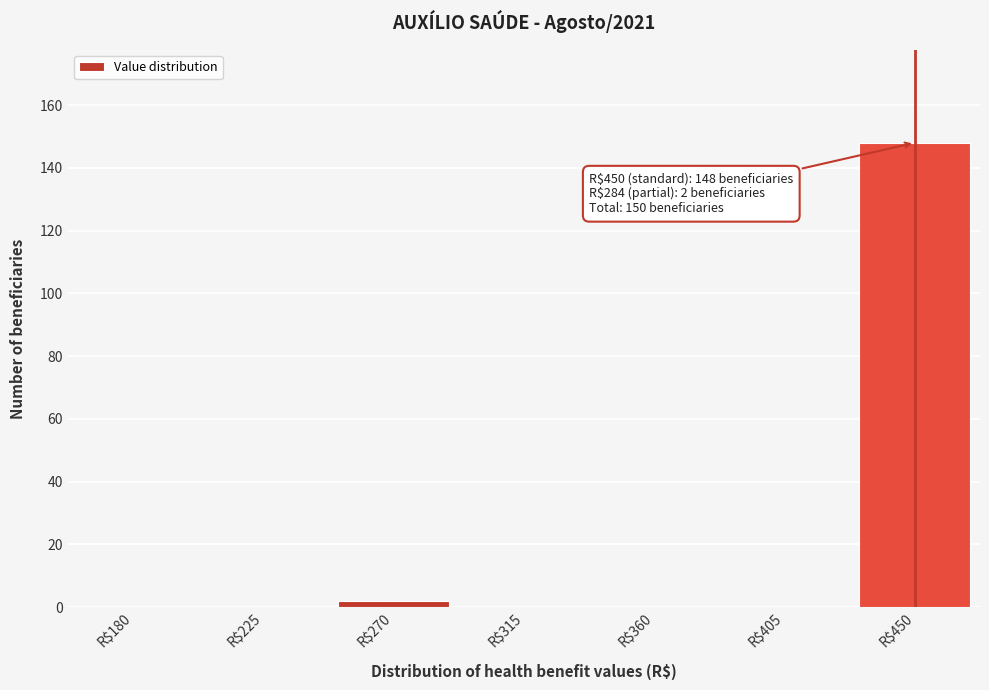

Read the value at R$450, to the nearest 5.

150